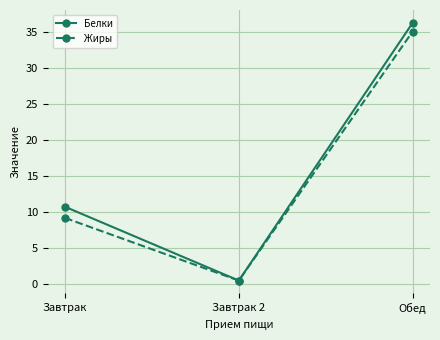

Is it true that Белки equals 0.4 at Завтрак 2?

True